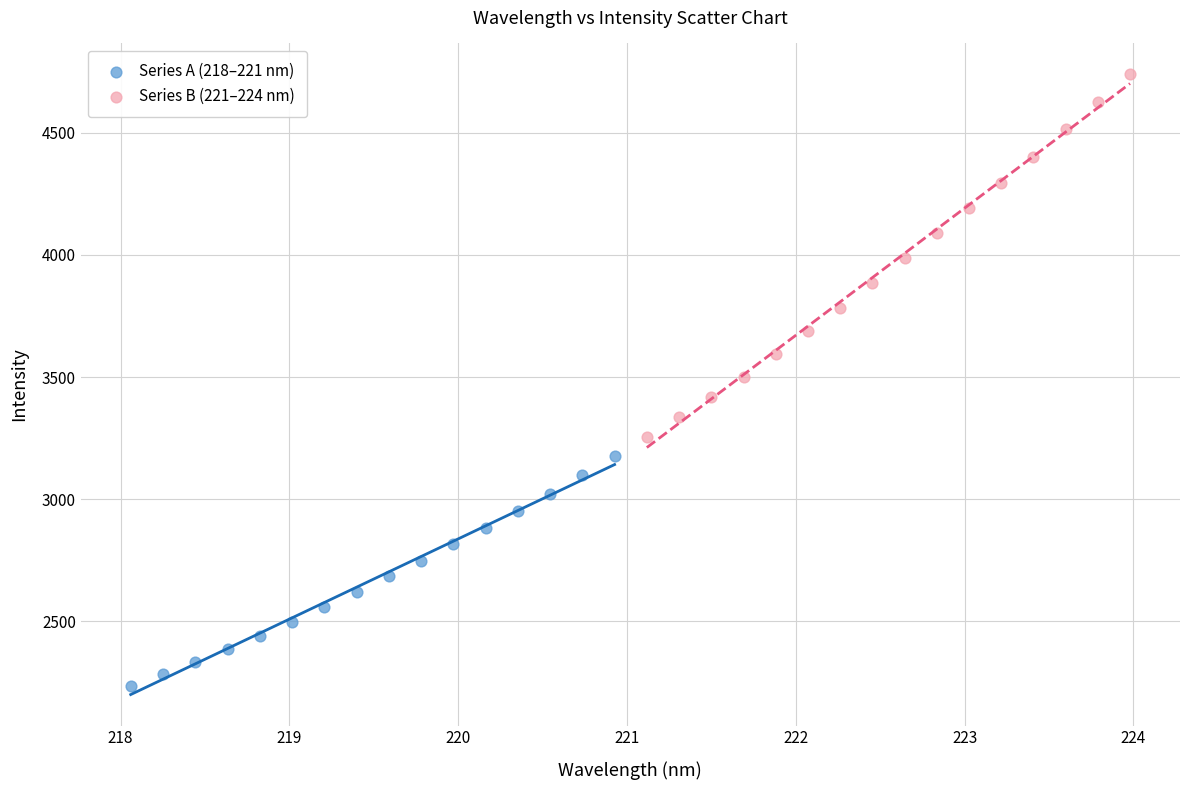

Which series reaches the maximum Y coordinate?

Series B (221–224 nm)